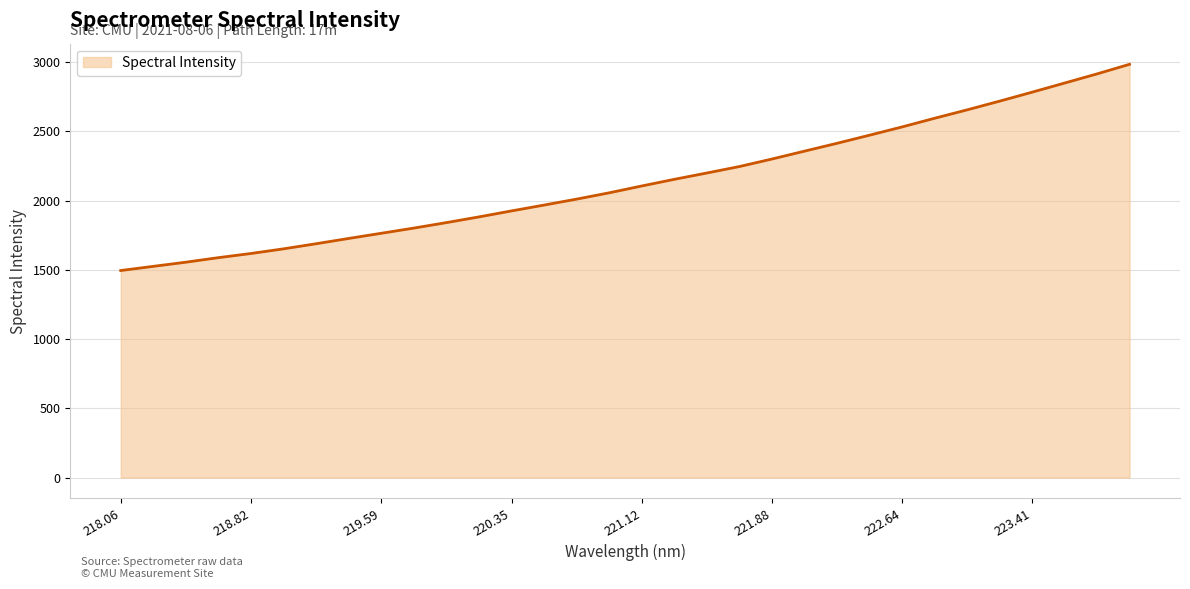

What is the maximum value shown in the chart?

2983.9